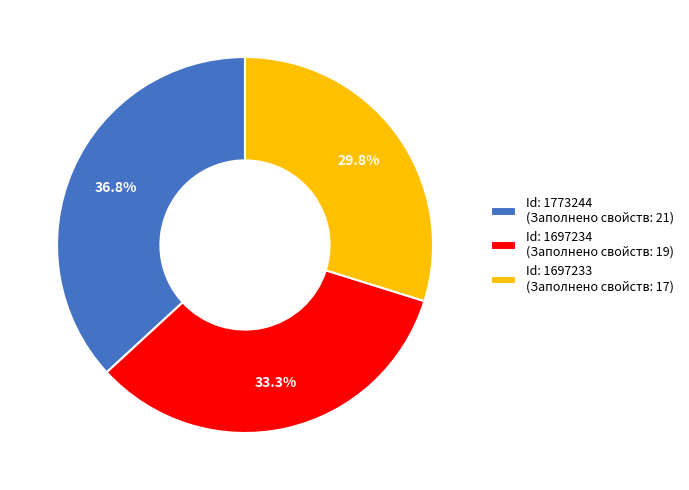

What is the smallest slice in the pie chart?

Id: 1697233 (Заполнено свойств: 17)